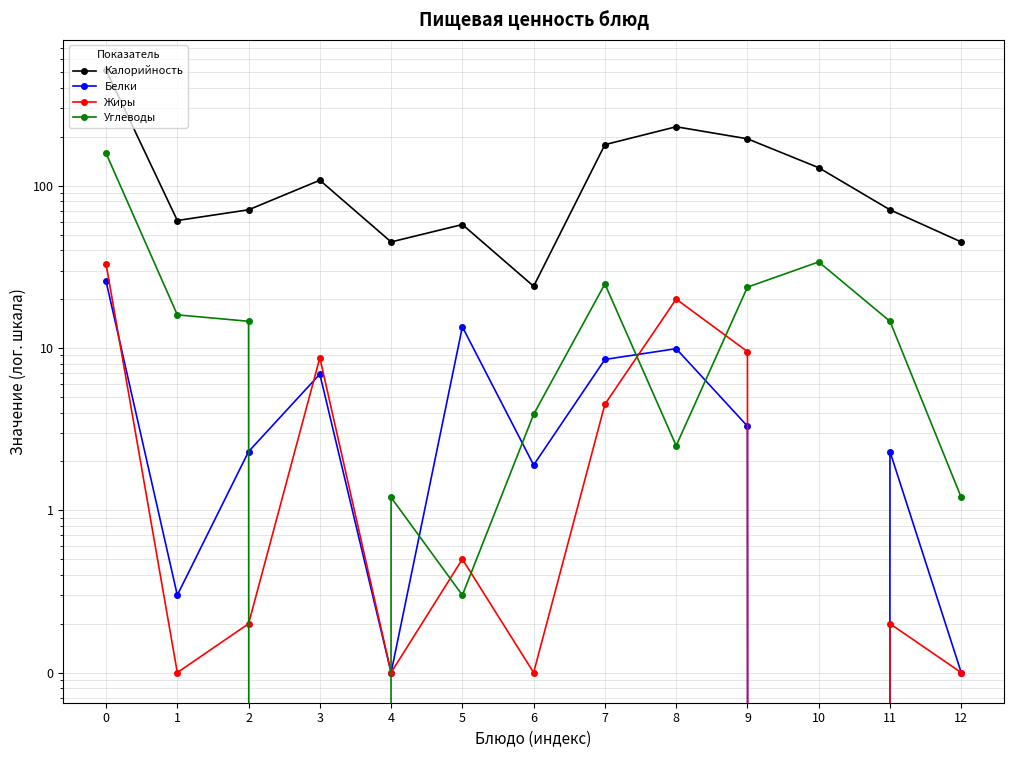

Which series has the largest total across all categories?

Калорийность